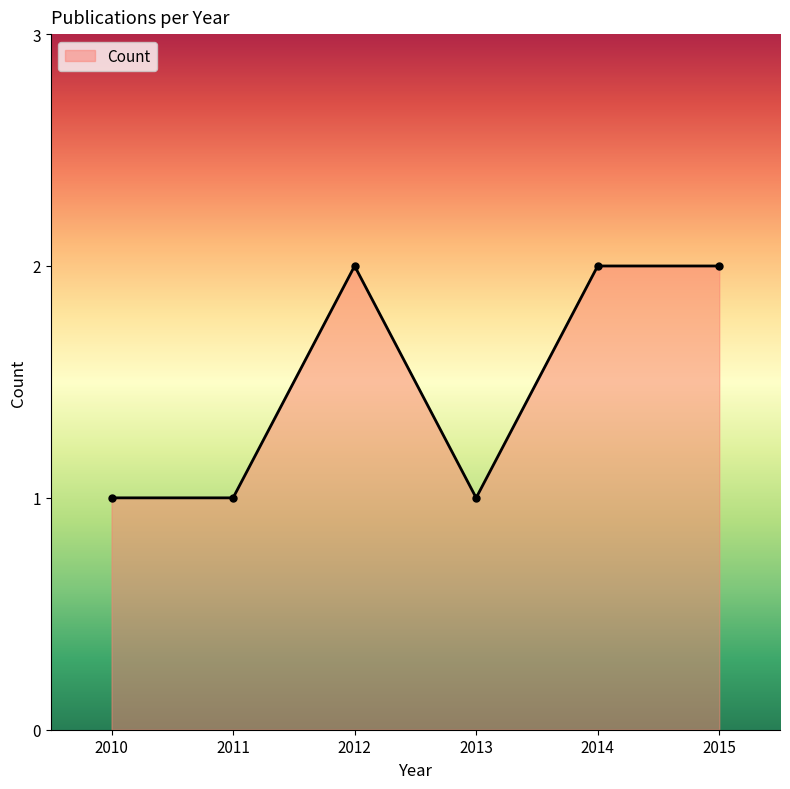

What is the average value?

2